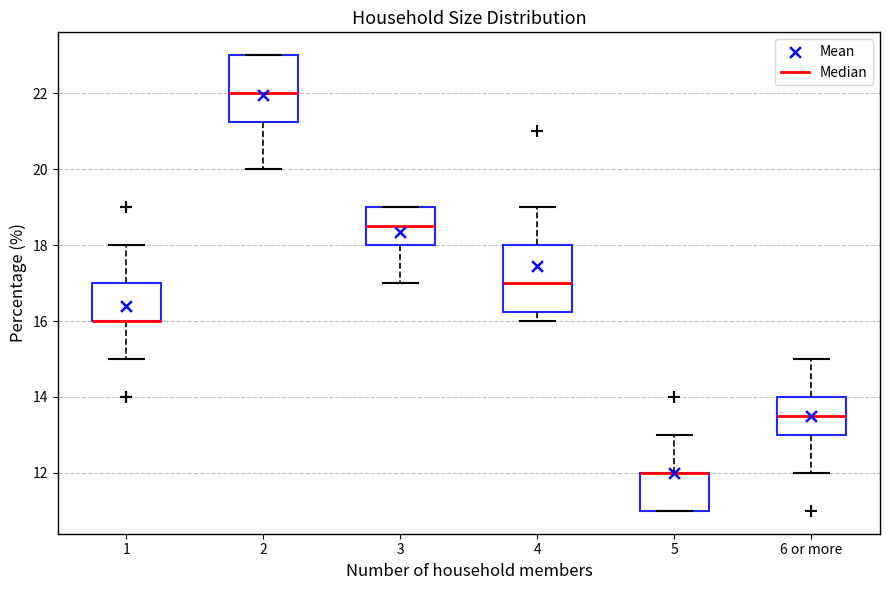

Where is the lower edge of the box for 5 on the y-axis? The values are not printed on the chart, so give them approximately, as read against the axis.

11.0